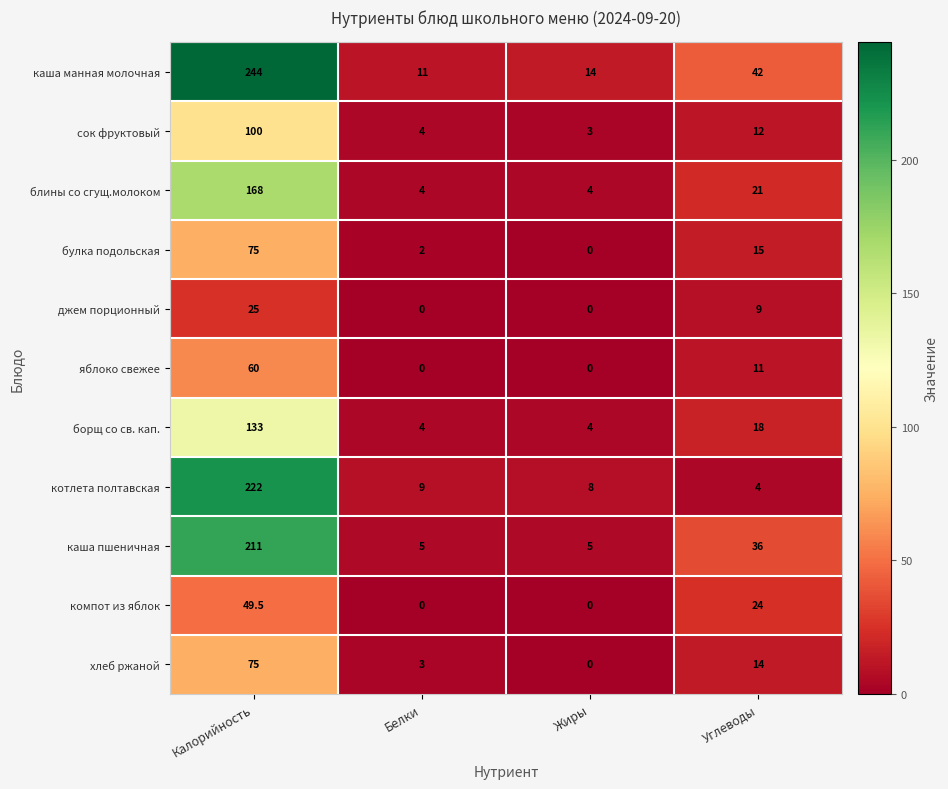

What is the average value of the хлеб ржаной series?

23.0